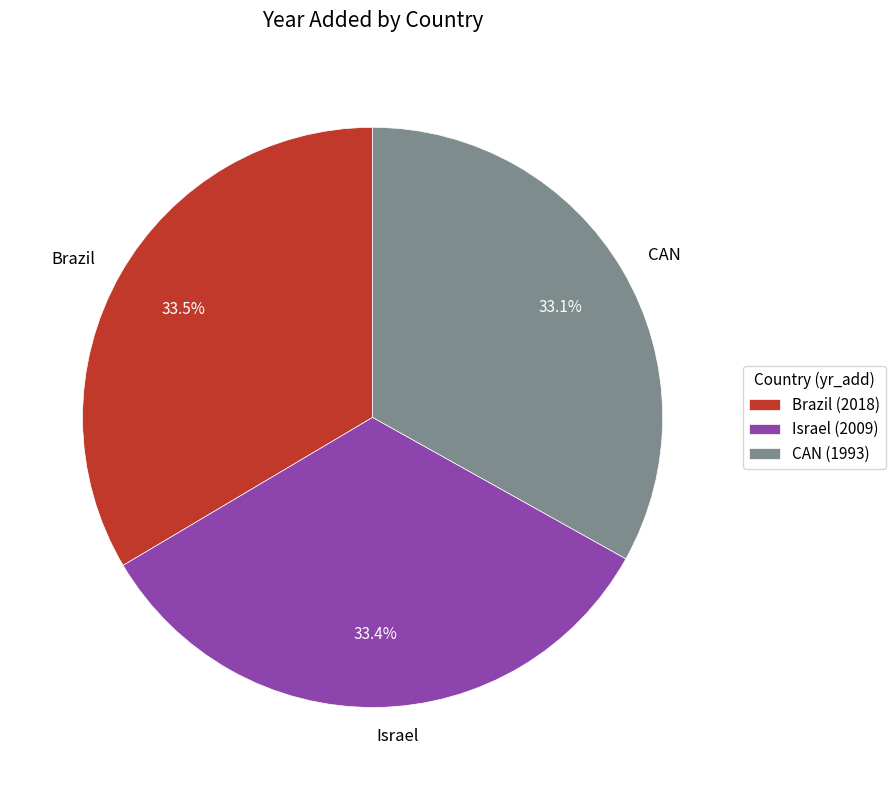

The Israel slice represents 33% of the pie. True or false?

True